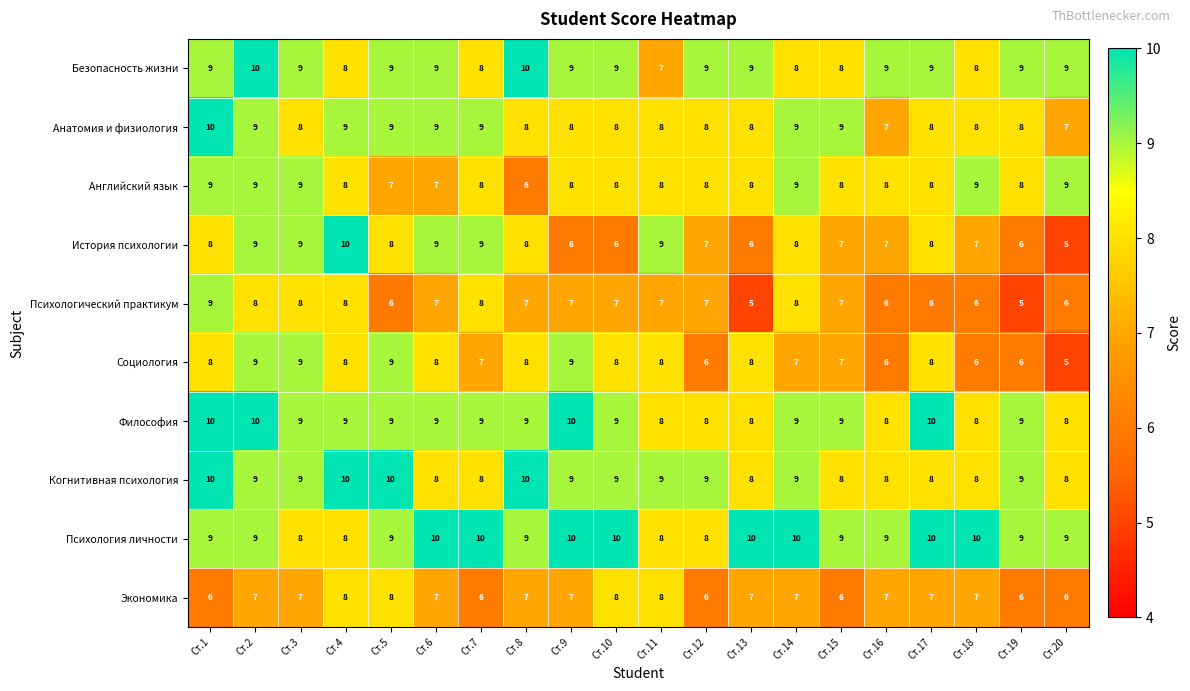

Where does the Когнитивная психология series first go above 9?

Ст.1